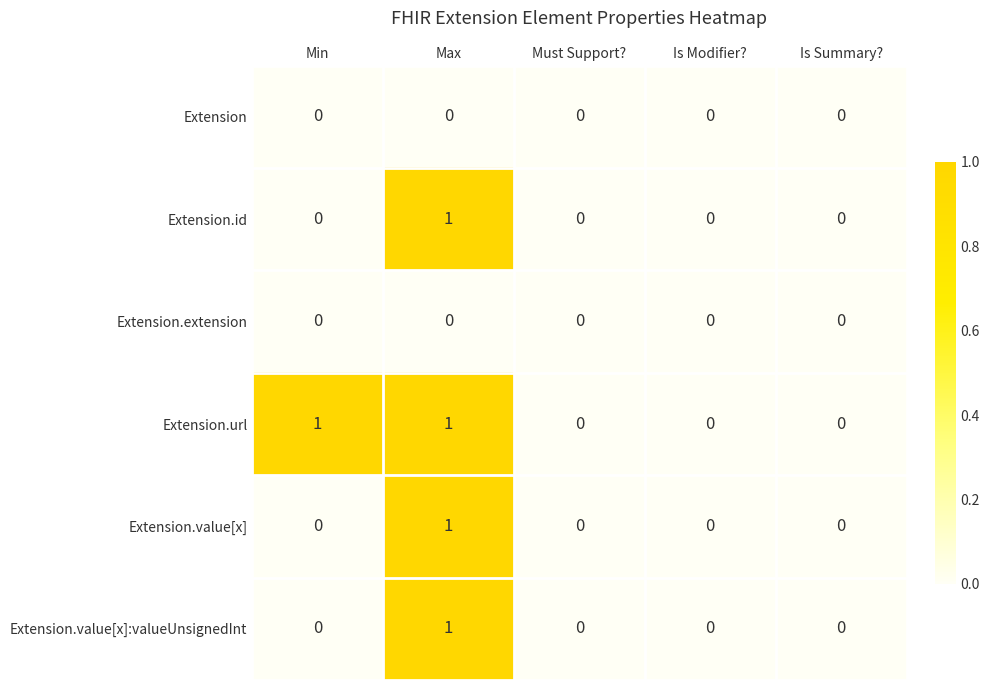

Count the Extension.value[x]:valueUnsignedInt values in the range 0 to 1.

5